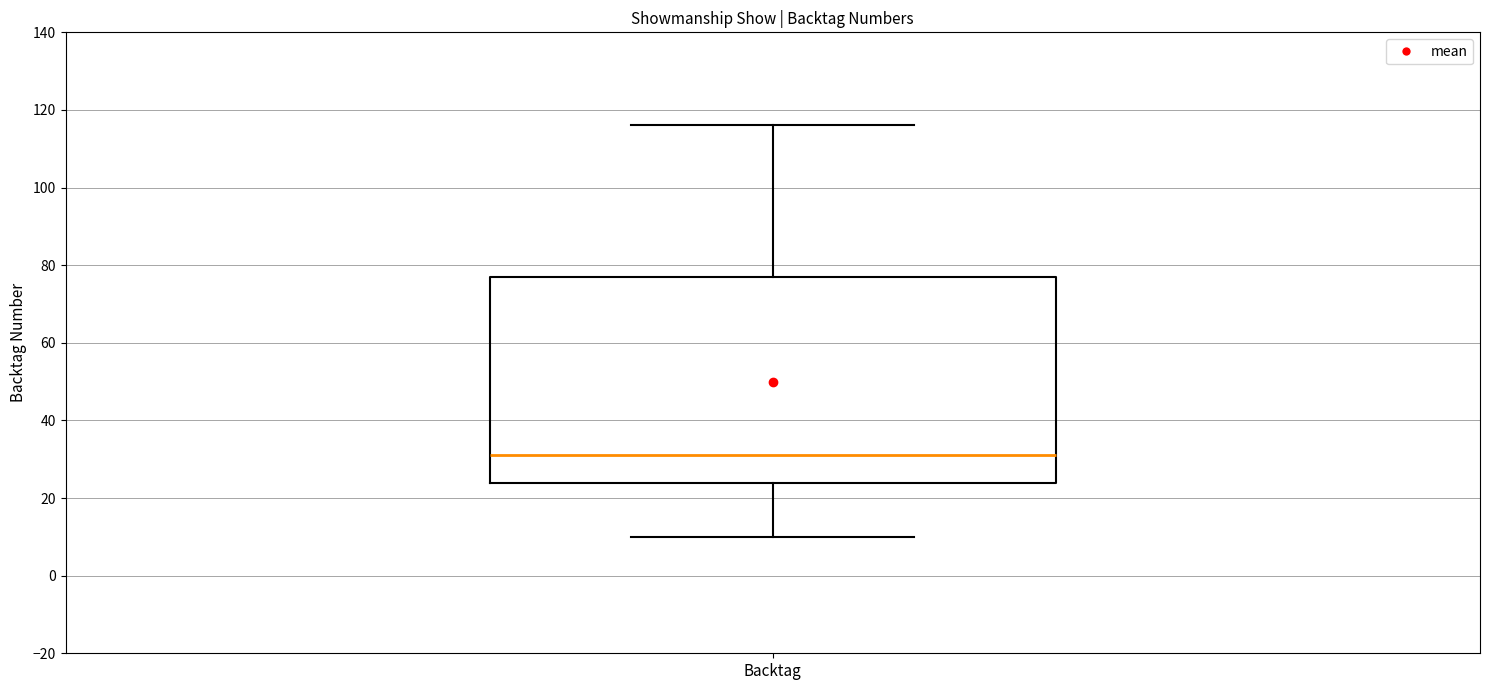

Where is the upper edge of the box for Backtag on the y-axis? The values are not printed on the chart, so give them approximately, as read against the axis.

78